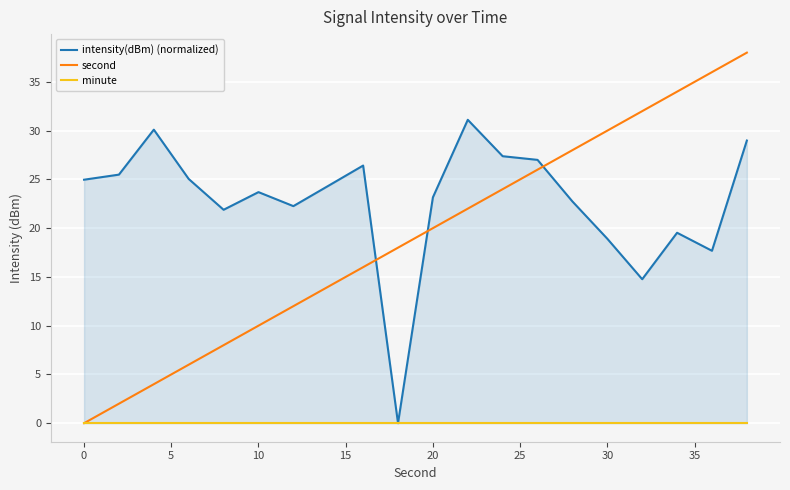

What is the maximum value for second?

38